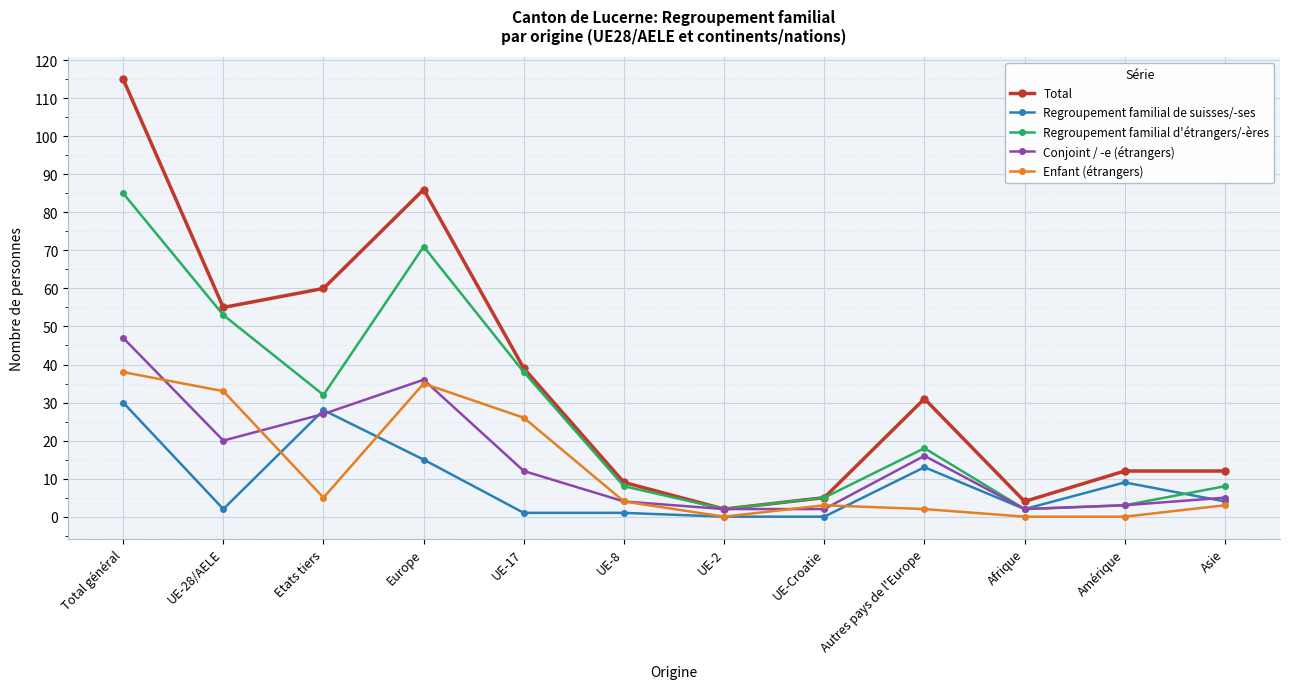

What is the difference between the Conjoint / -e (étrangers) values at Etats tiers and UE-8?

23